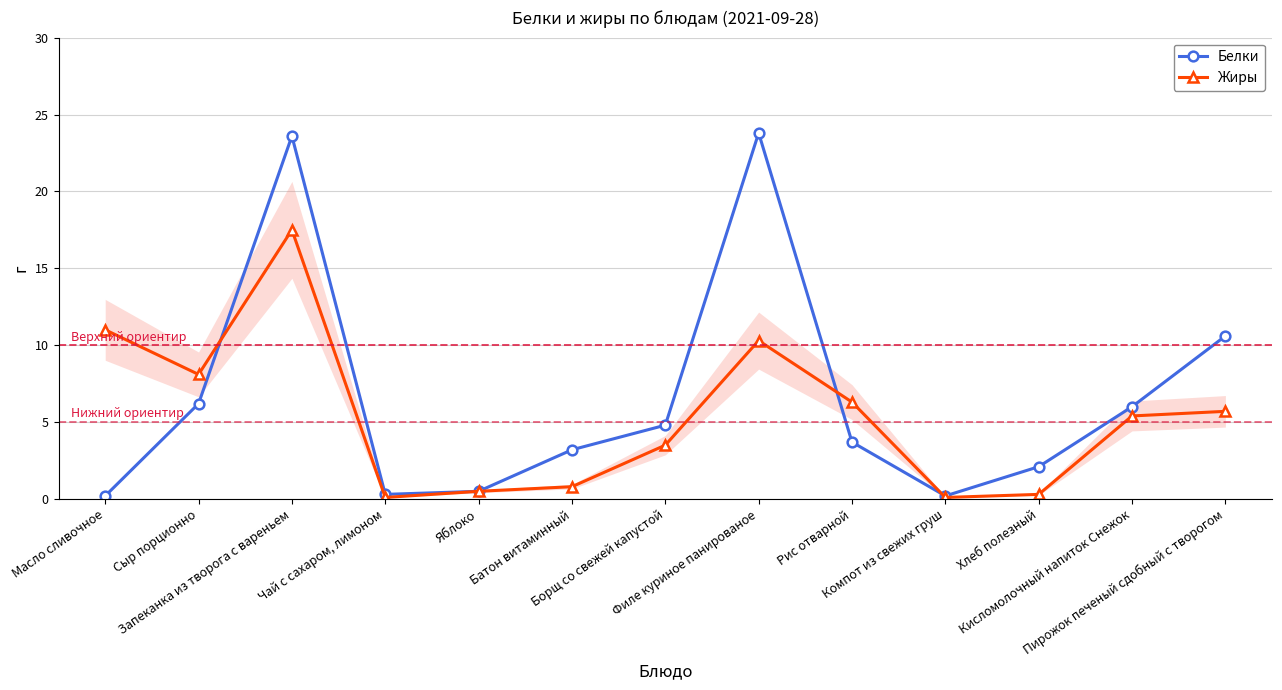

Which series has the widest spread of values?

Белки